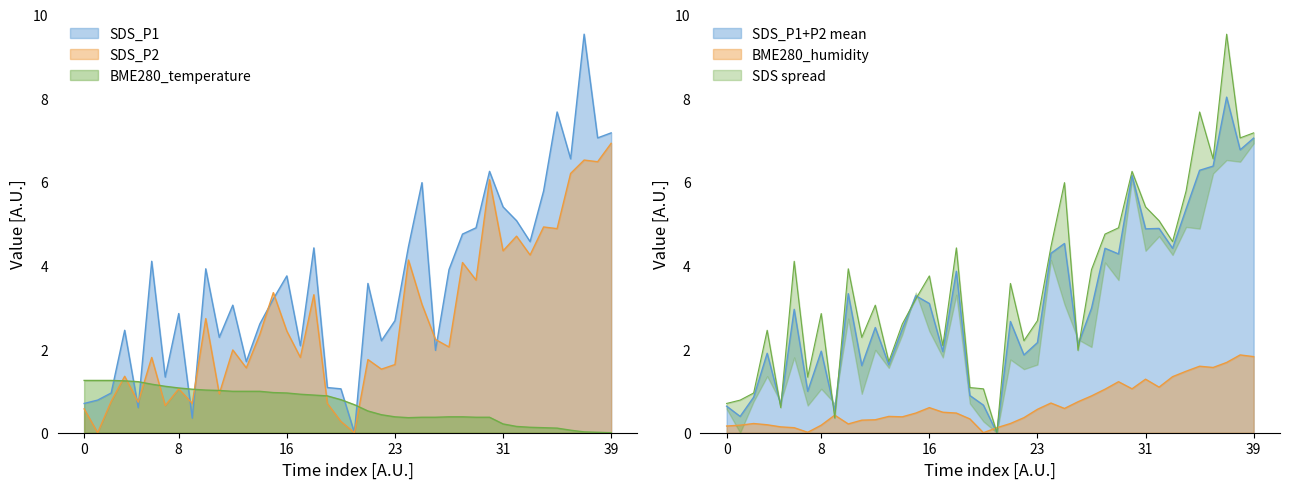

The SDS_P1 series shows 10.5 at 01:15. True or false?

False